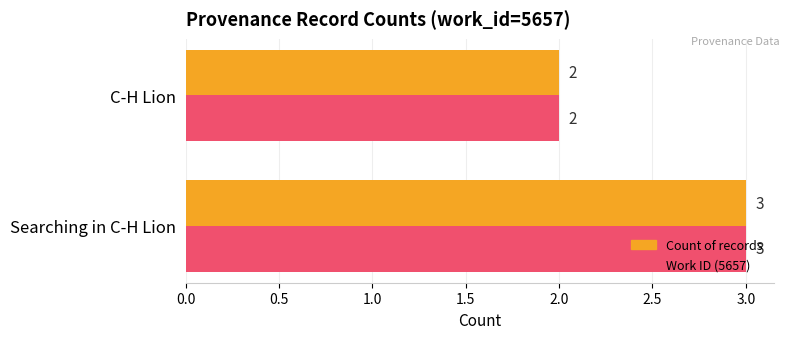

Where is Count of records nearest to the value 2?

C-H Lion